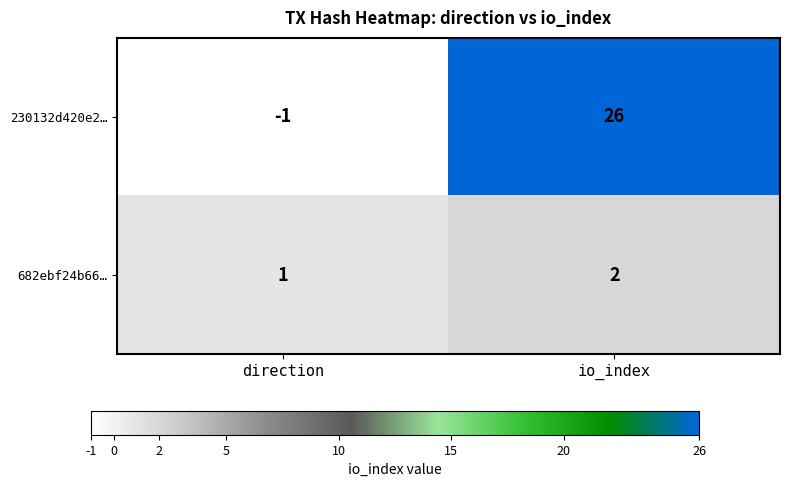

Reading left to right, what are all the values shown in this chart?

230132d420e2…: direction=-1	io_index=26
682ebf24b66…: direction=1	io_index=2